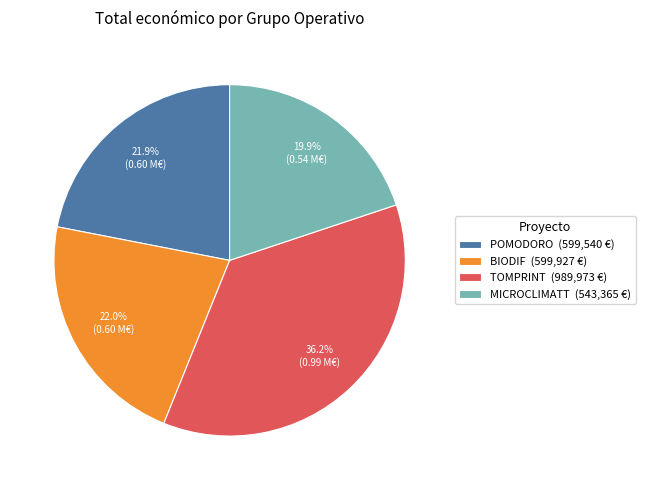

Is it true that BIODIF is 11% of the pie?

False